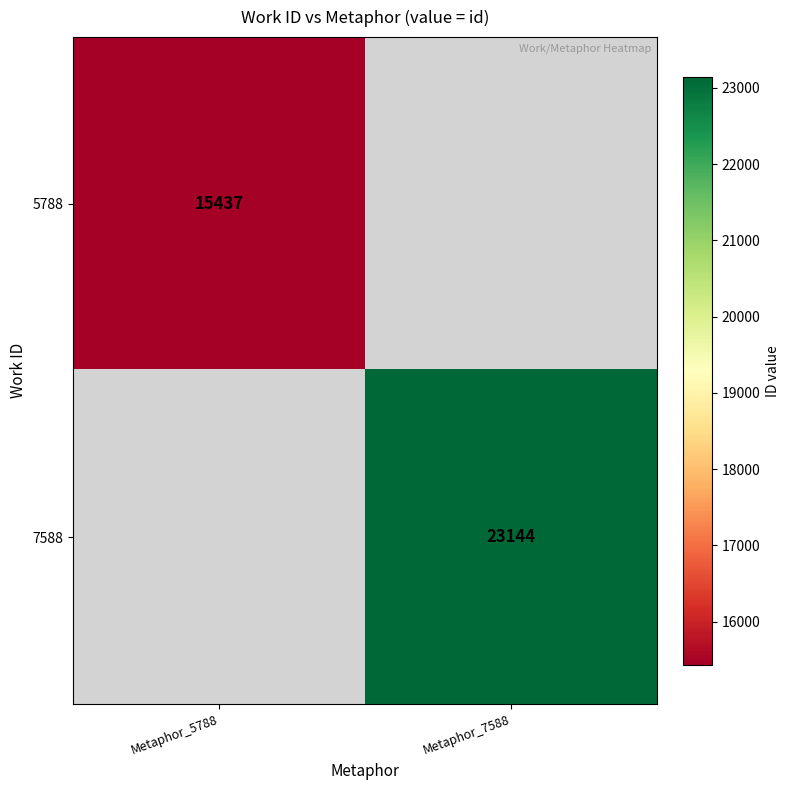

Is it true that 7588 equals 23144 at Metaphor_7588?

True